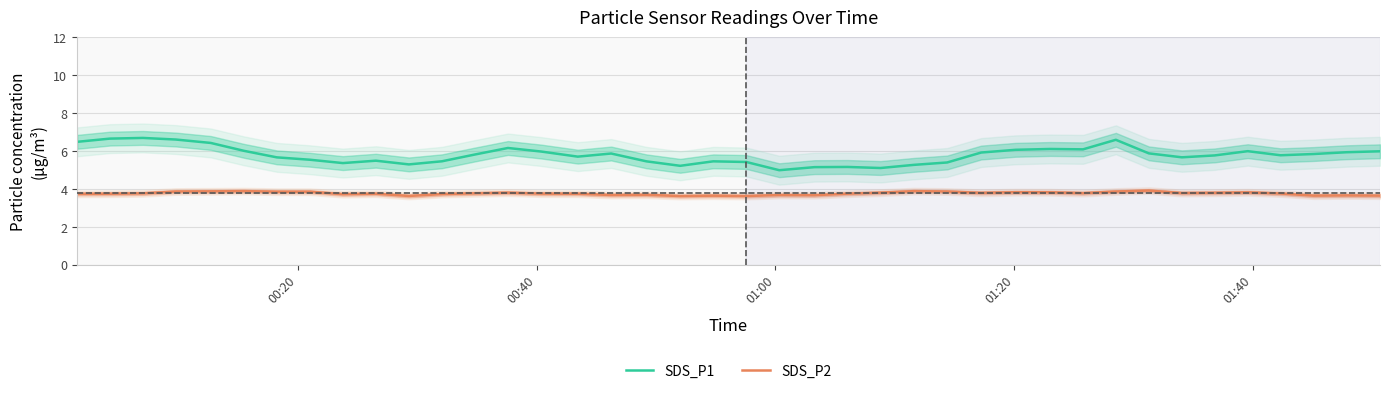

What is the difference between the second highest and minimum values in the SDS_P1 series?

1.7